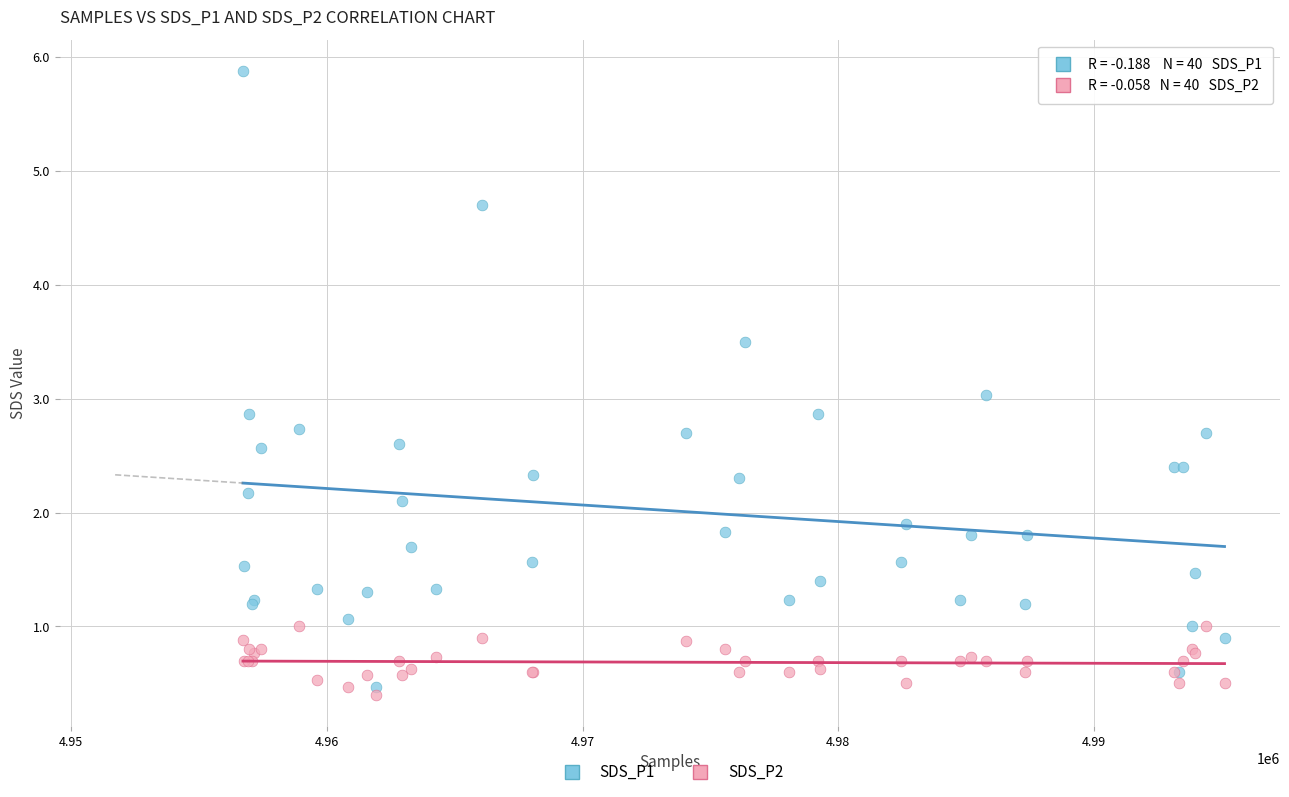

Which series contains the highest Y value?

SDS_P1